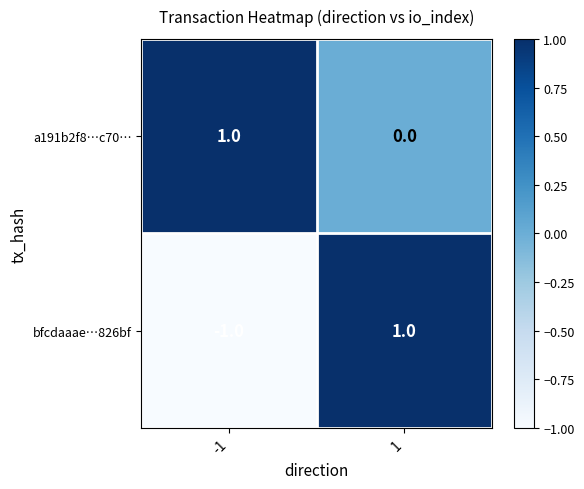

Rank the series at 1 from lowest to highest value.

a191b2f8…c70…, bfcdaaae…826bf